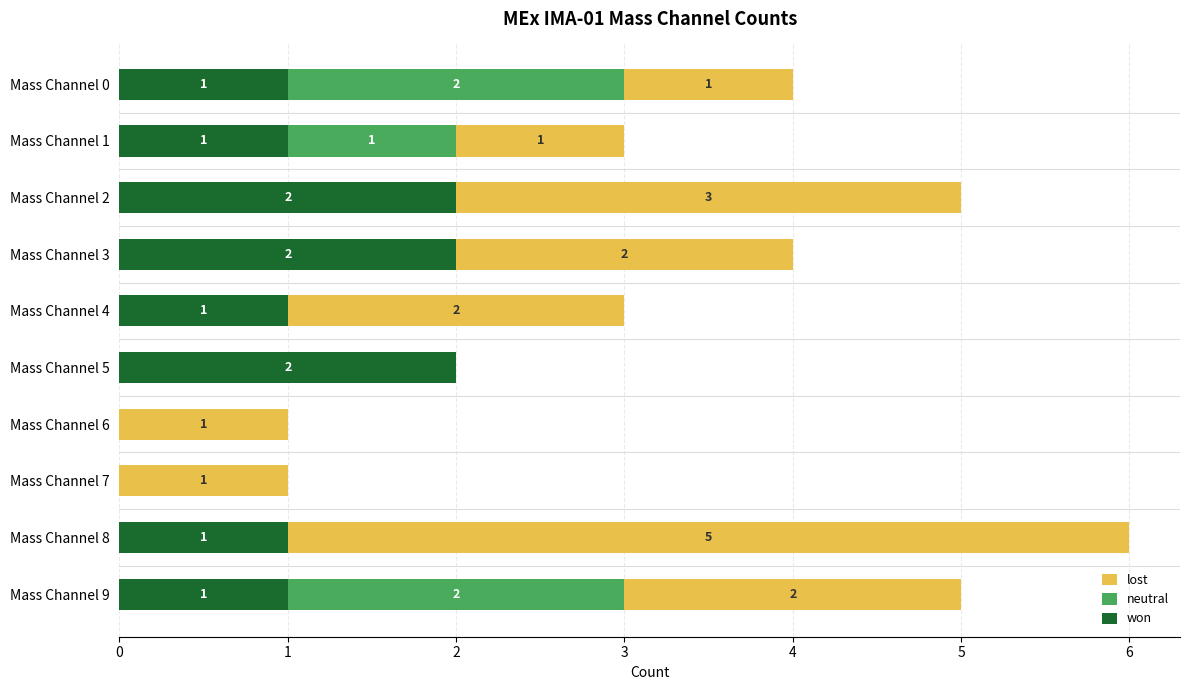

The value of won at Mass Channel 3 is 1. True or false?

False